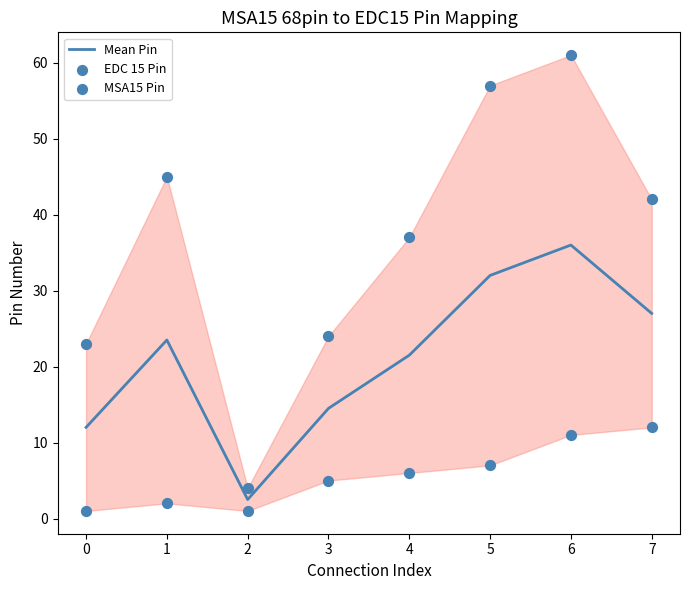

Which series contains the highest Y value?

MSA15 Pin